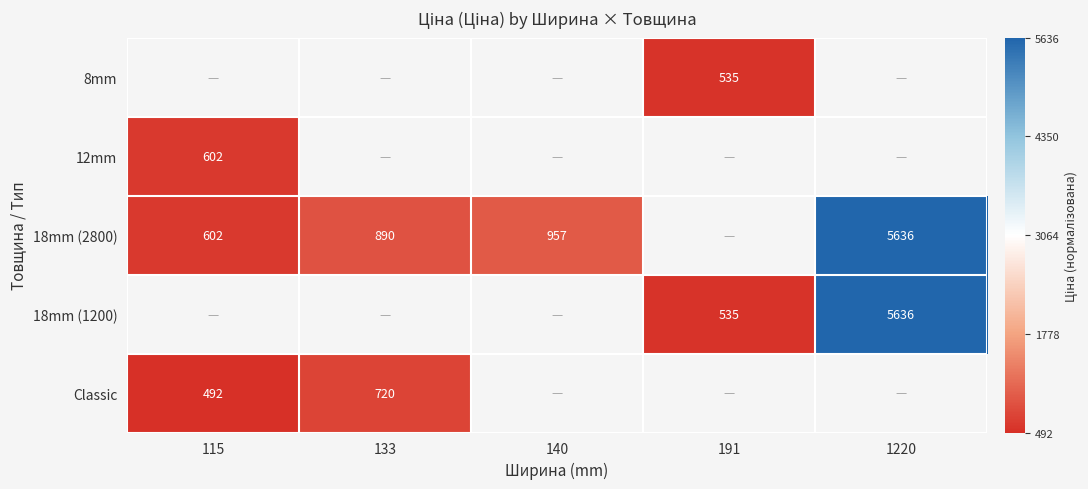

Which category has the highest value across all series?

1220